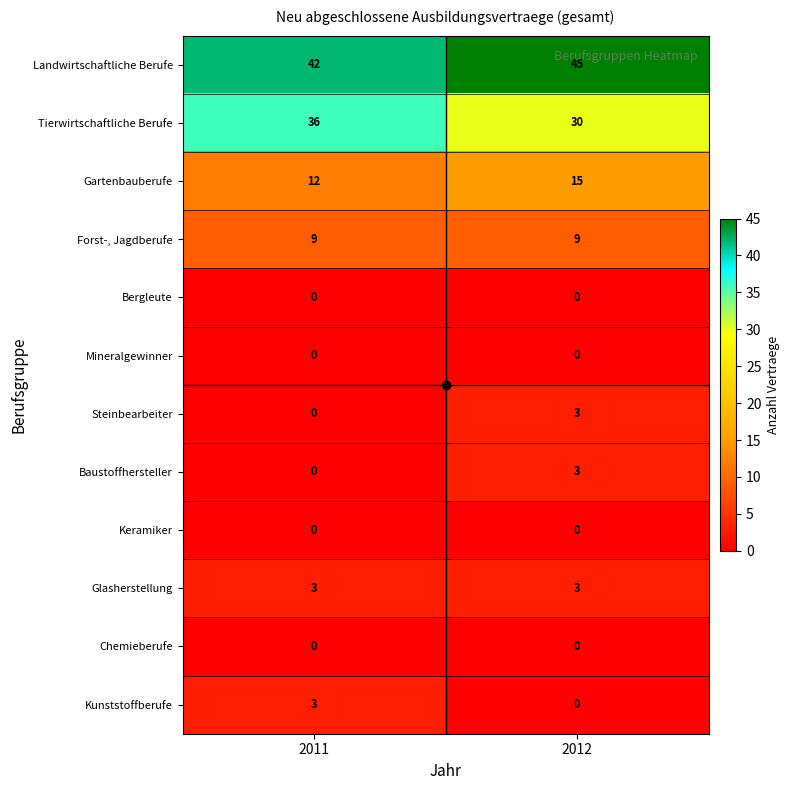

What is the total value across all series at 2011?

105